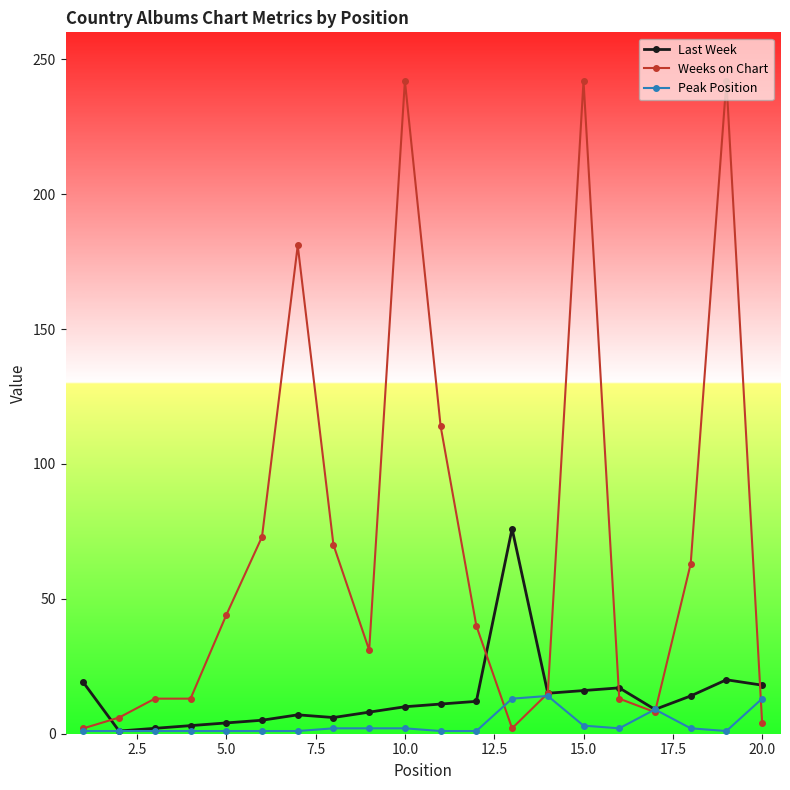

Which series has the largest range (max minus min)?

Weeks on Chart